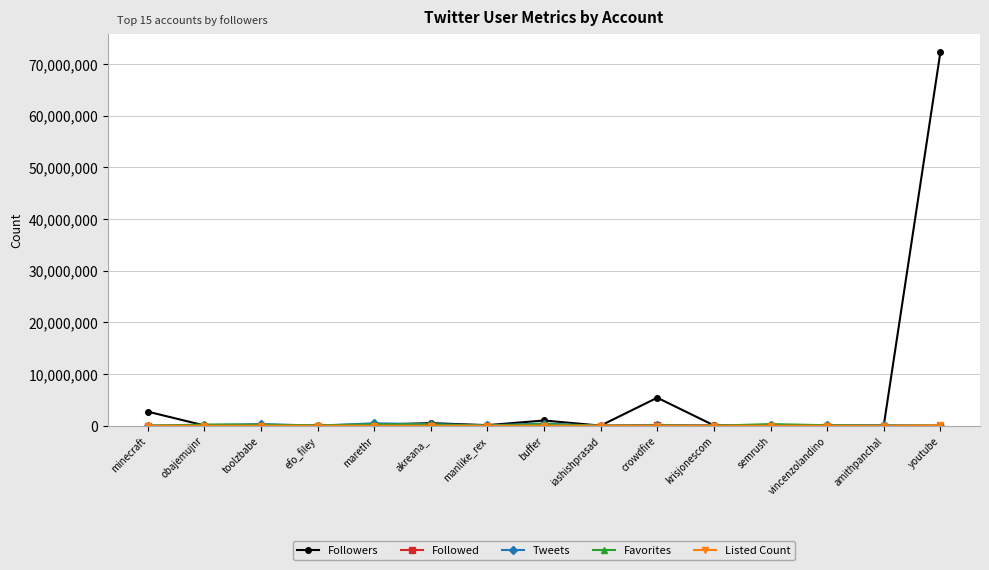

Which series has the largest total across all categories?

Followers